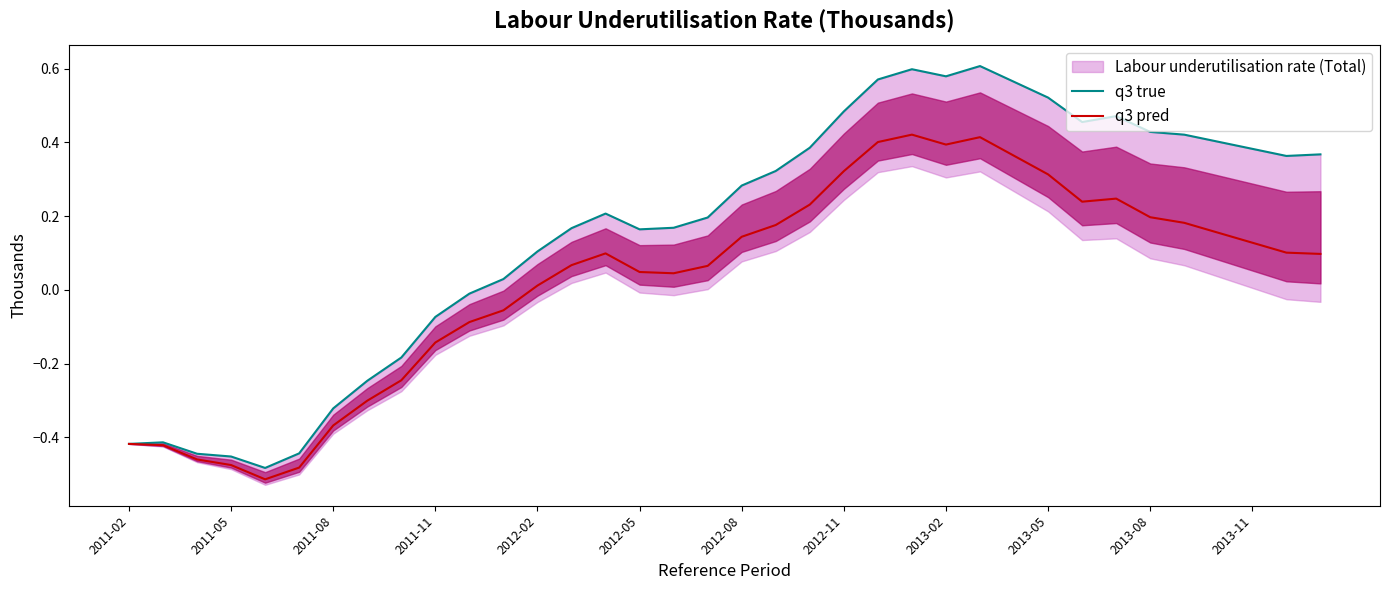

What is the difference between the highest and lowest values at 32?

0.2